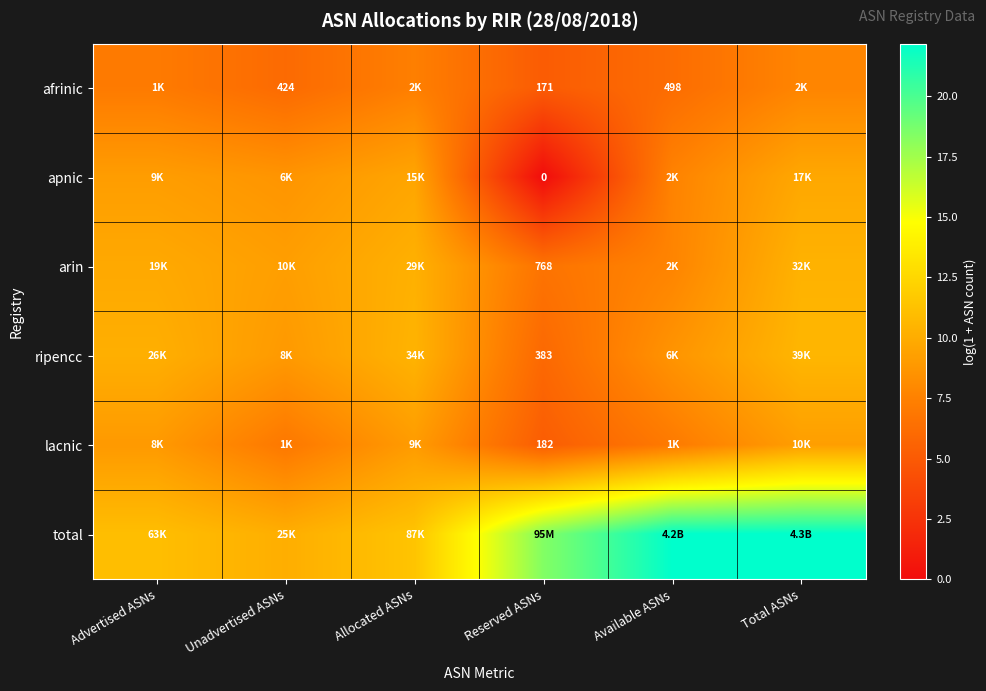

Rank the series by their maximum value, from lowest to highest.

afrinic, lacnic, apnic, arin, ripencc, total